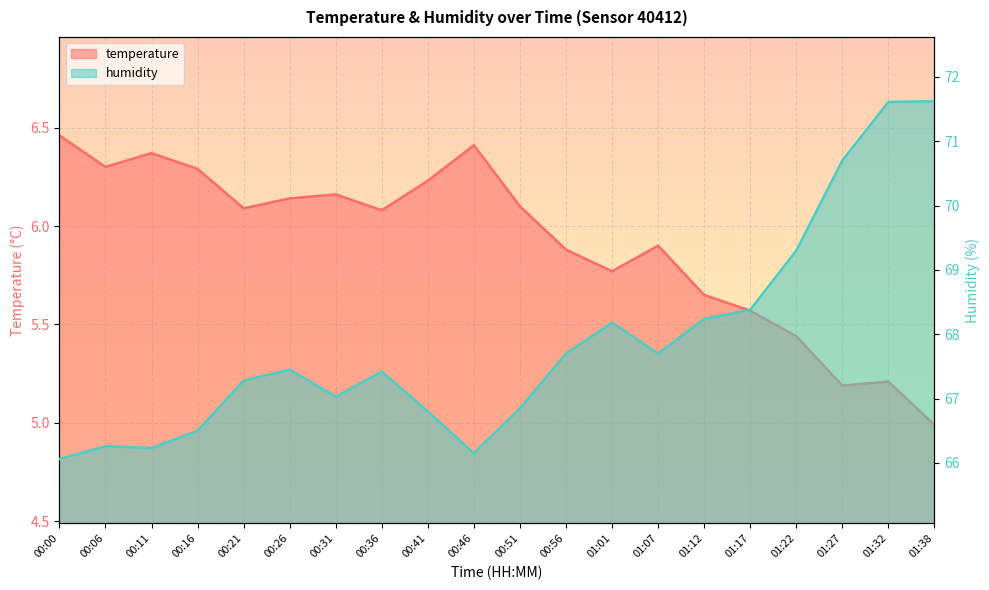

How many interior local valleys does the humidity series have?

4